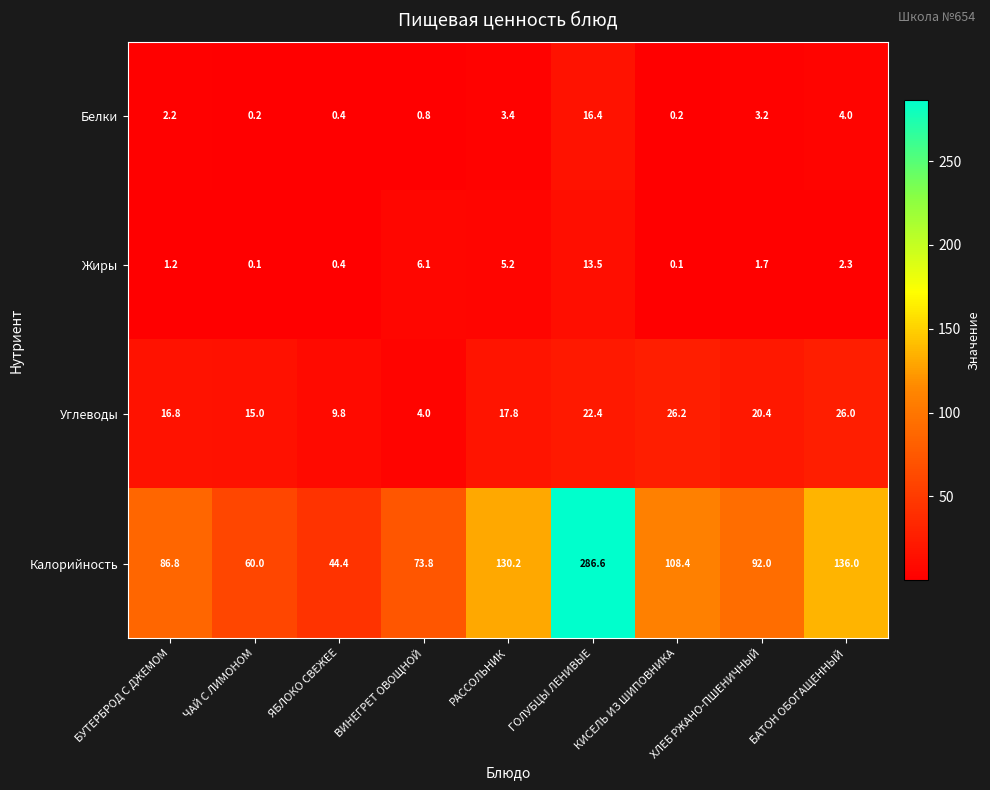

What is the minimum value shown in the chart?

0.1